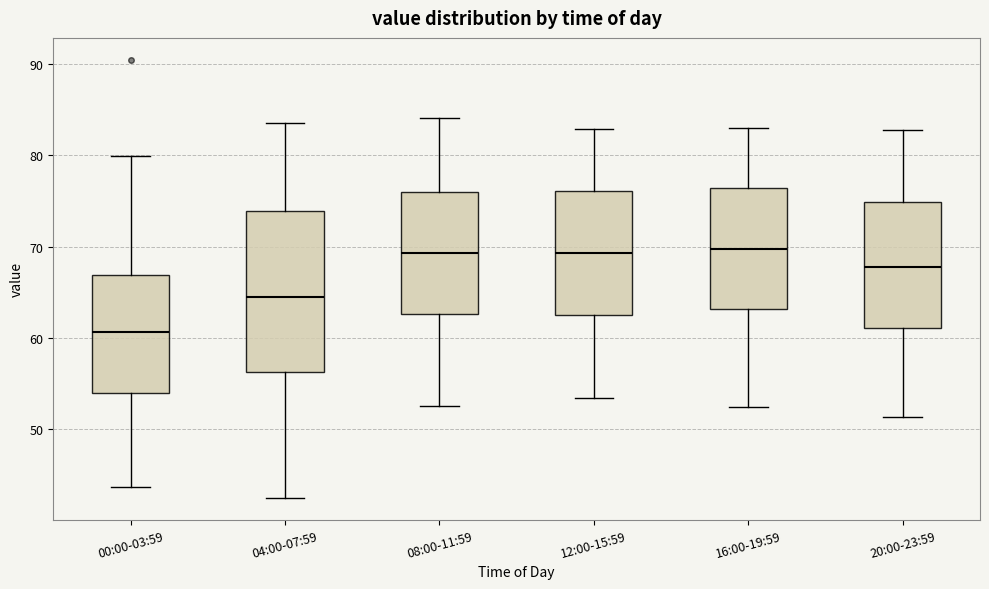

Where does the lower whisker of the box for 20:00-23:59 end on the y-axis? The values are not printed on the chart, so give them approximately, as read against the axis.

51